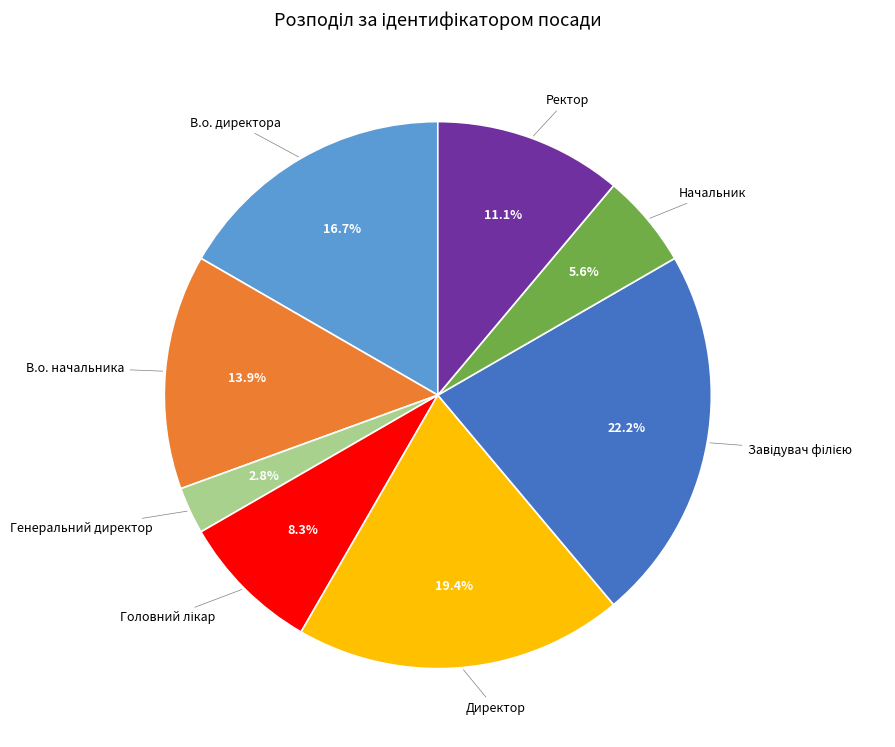

Does any single category account for the majority?

No